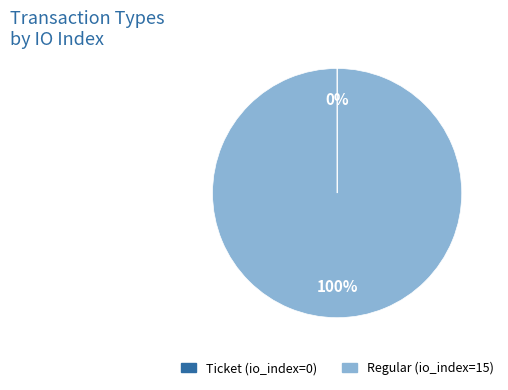

Which slice is the largest?

Regular (io_index=15)